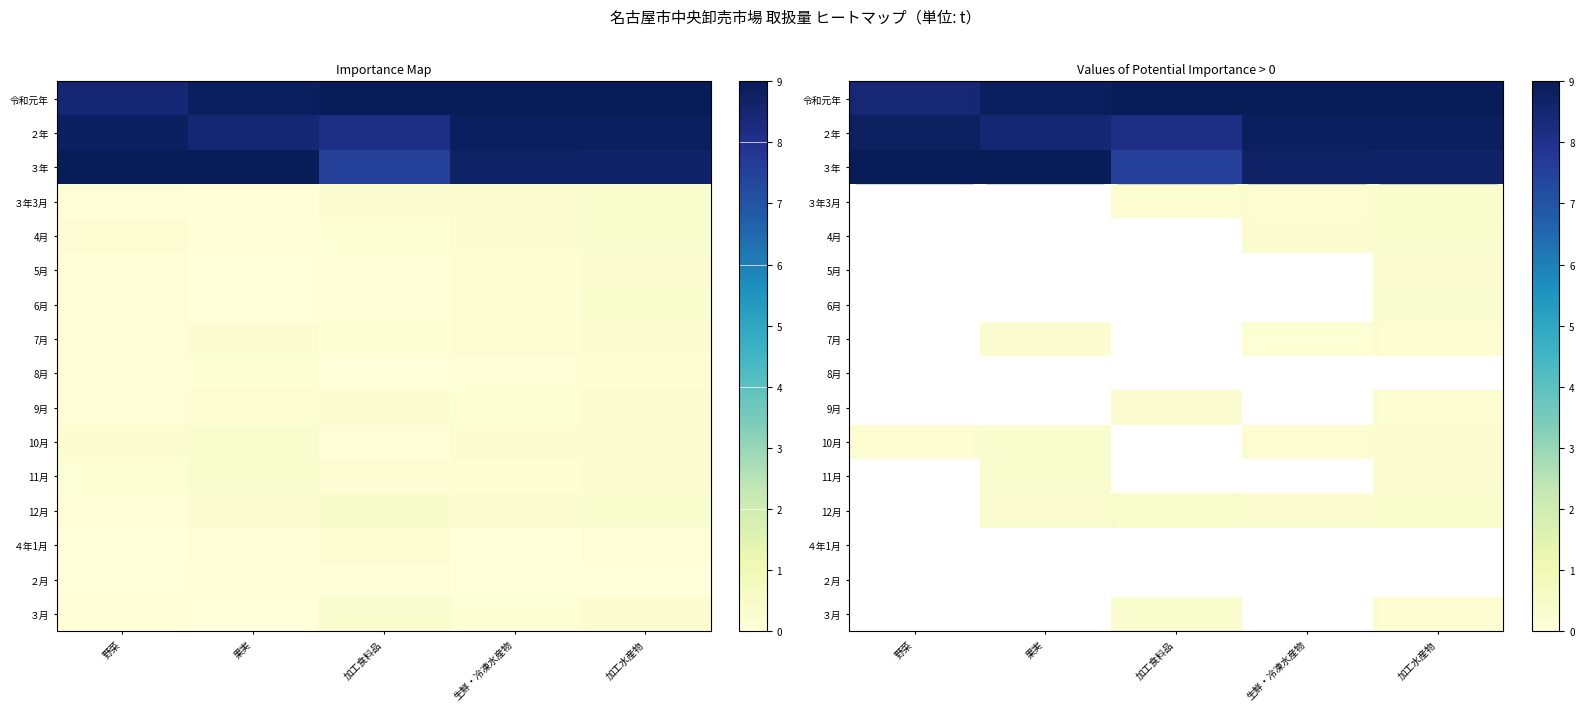

Which category has the highest value across all series?

加工食料品